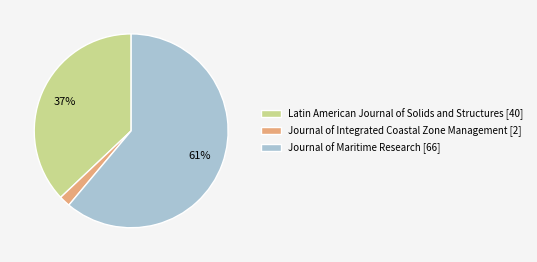

Which category has the biggest portion of the pie?

Journal of Maritime Research